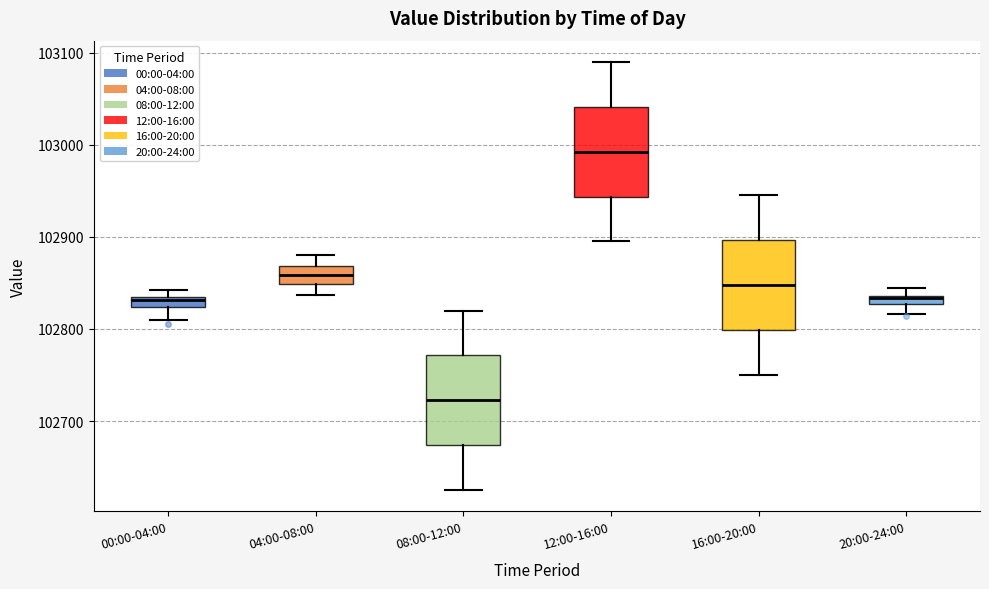

Where is the lower edge of the box for 20:00-24:00 on the y-axis? The values are not printed on the chart, so give them approximately, as read against the axis.

102830